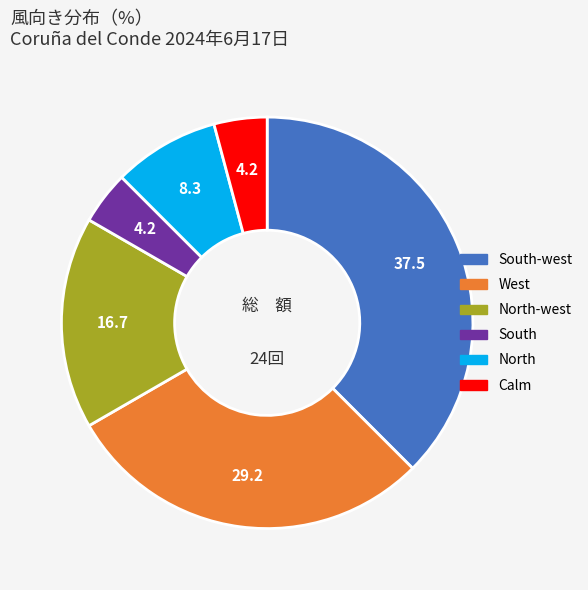

Do Calm and West together represent more than half of the pie?

No